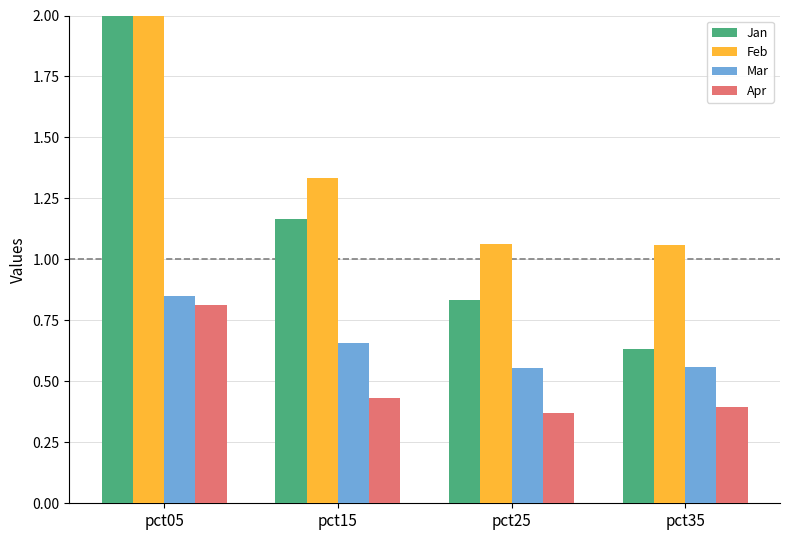

What is the value of the Apr bar at the 2nd from the left?

0.4